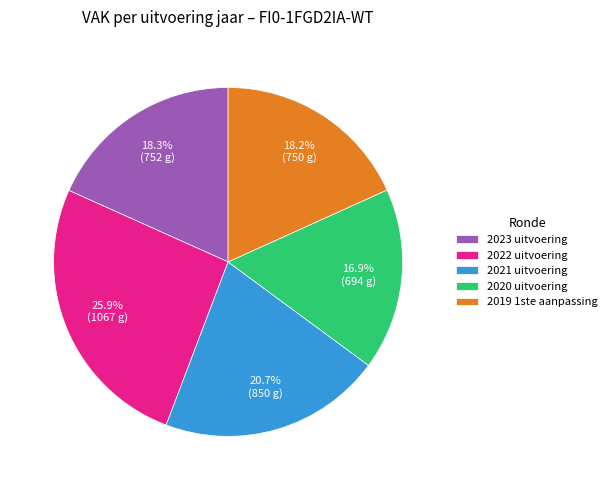

To the nearest percent, what percentage of the pie is 2022 uitvoering?

26%